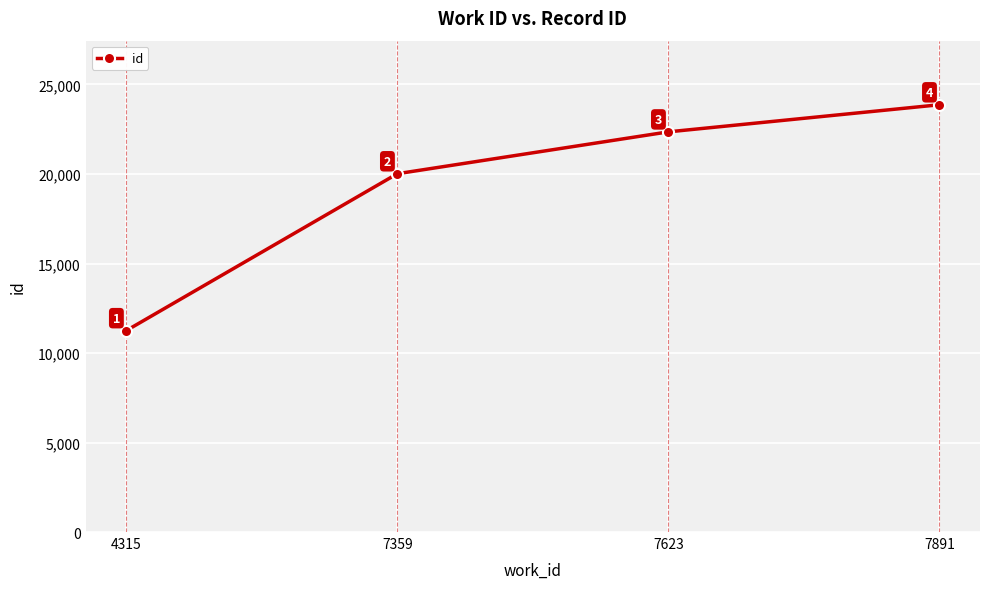

Reading right to left, extract all data points from this chart.

23868	22354	20015	11251